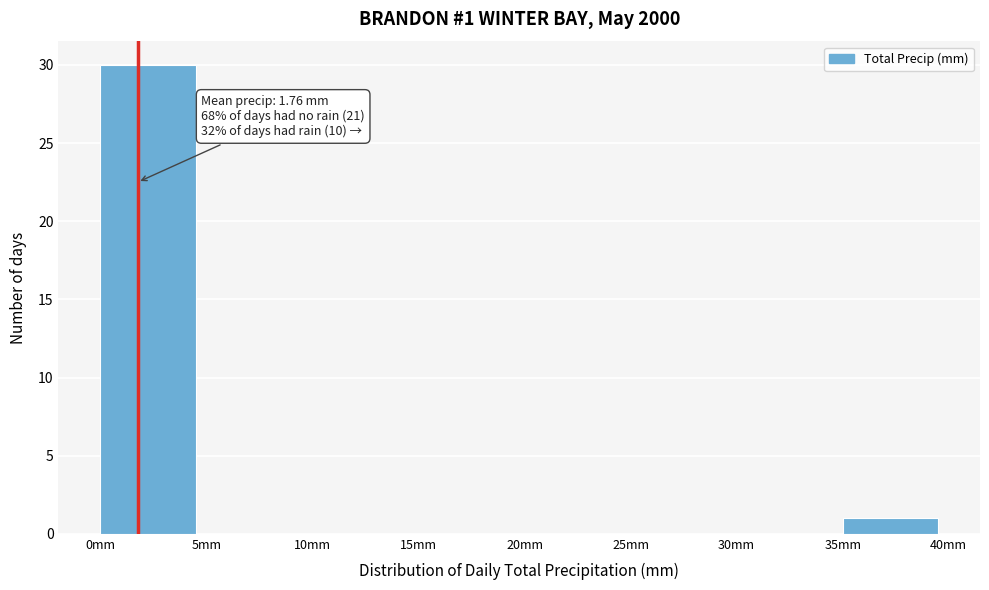

Which range on the x-axis has the tallest bar?

0 to 5